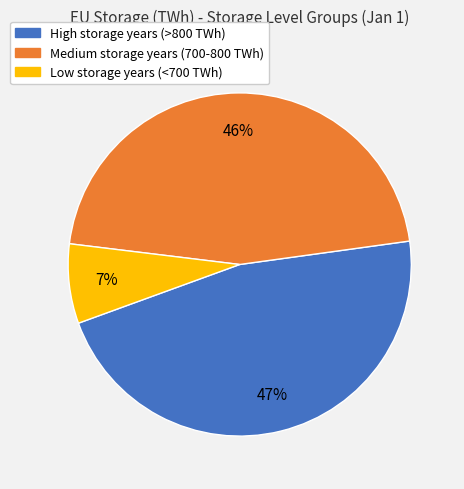

Is there a majority slice in this chart?

No